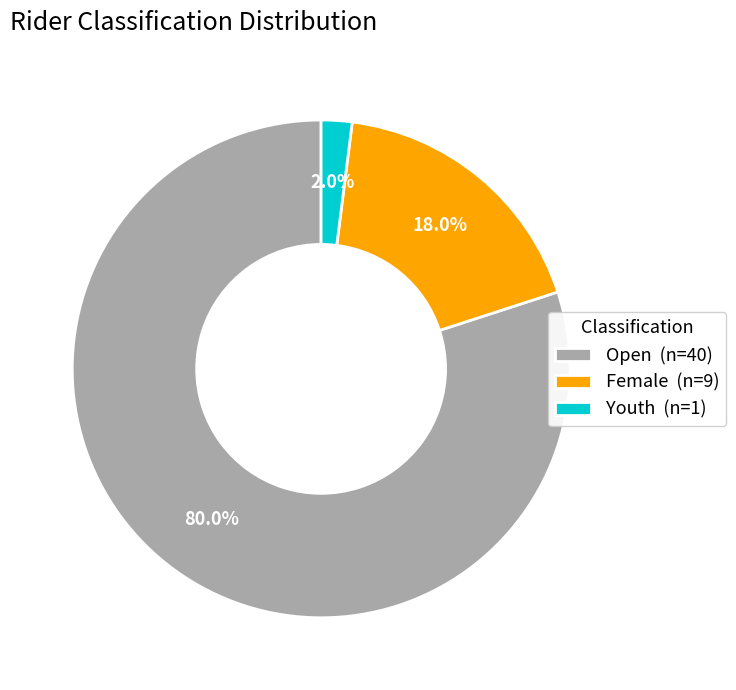

What is the total percentage of Female (n=9) and Youth (n=1)?

20.0%